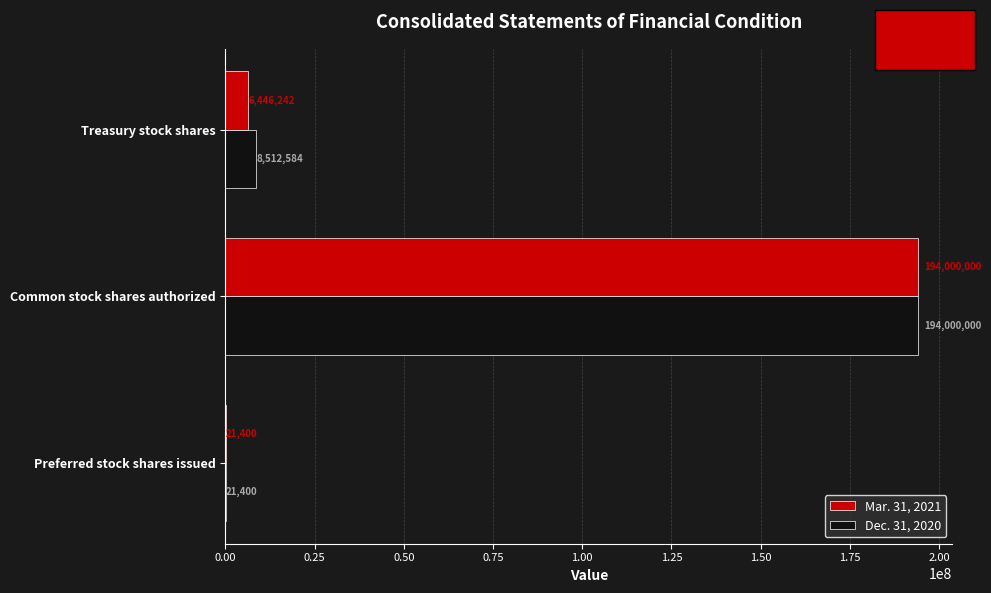

Which label corresponds to the largest value in the chart?

Common stock shares authorized